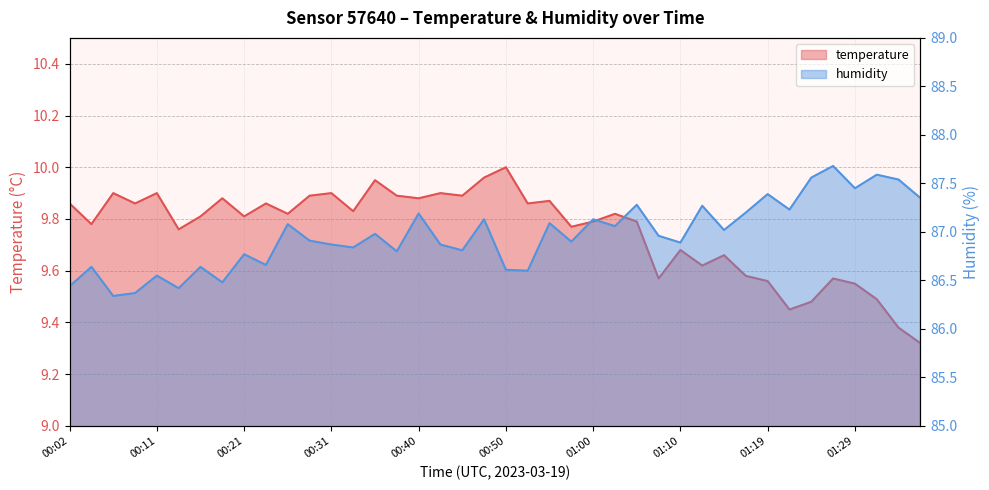

True or false: humidity and temperature cross at least once.

False